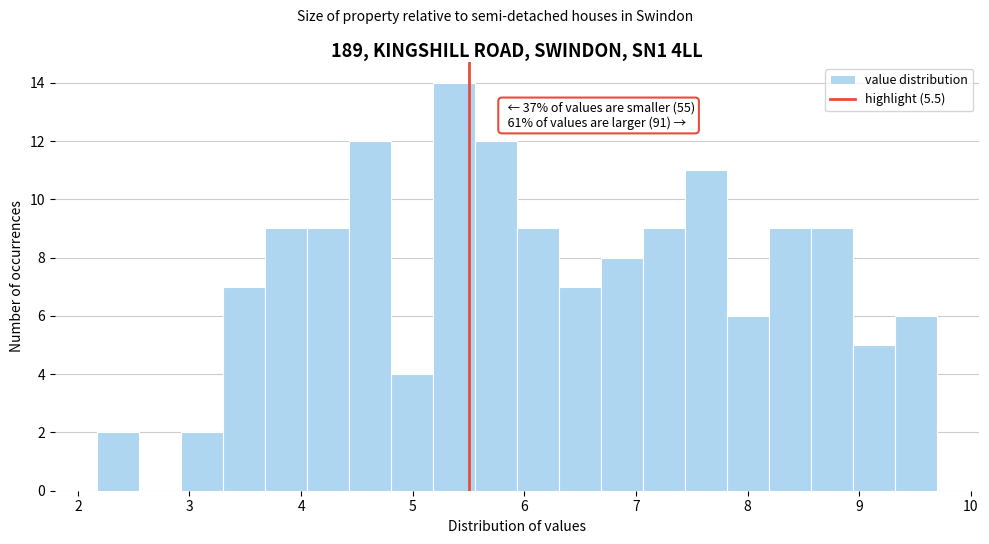

Around what value on the x-axis is the tallest bar? Give the approximate position of its centre, as read against the axis.

5.4